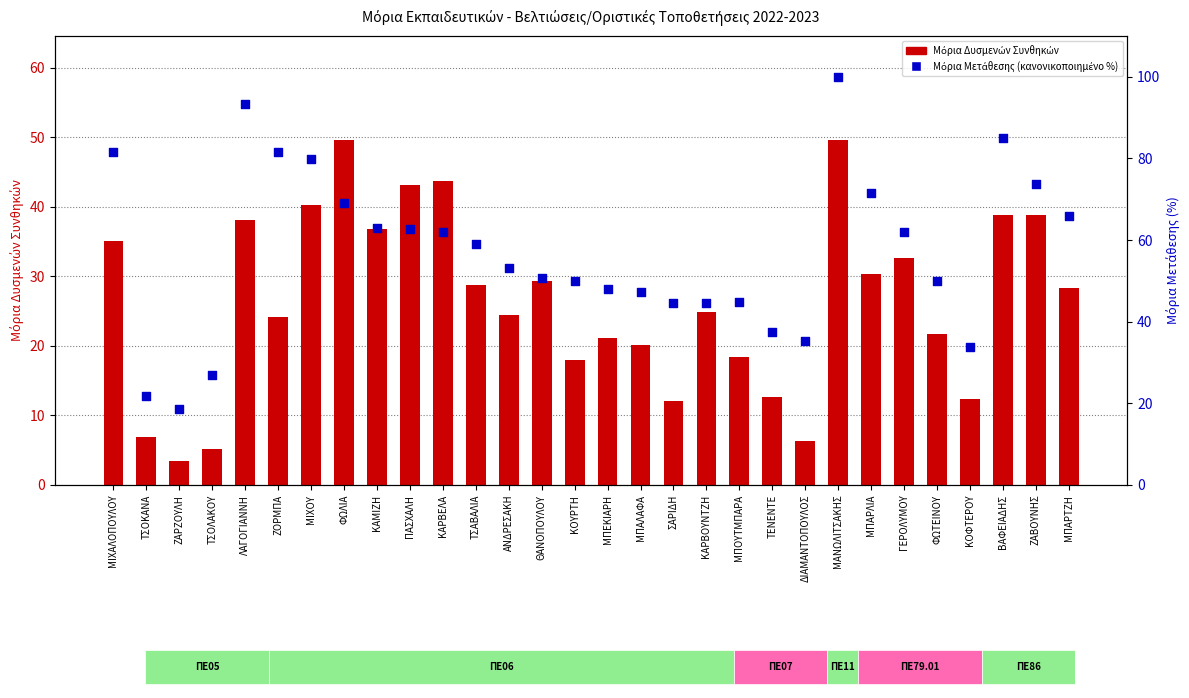

Which series has the largest Y range (max minus min)?

Μόρια Μετάθεσης (κανονικοποιημένο %)